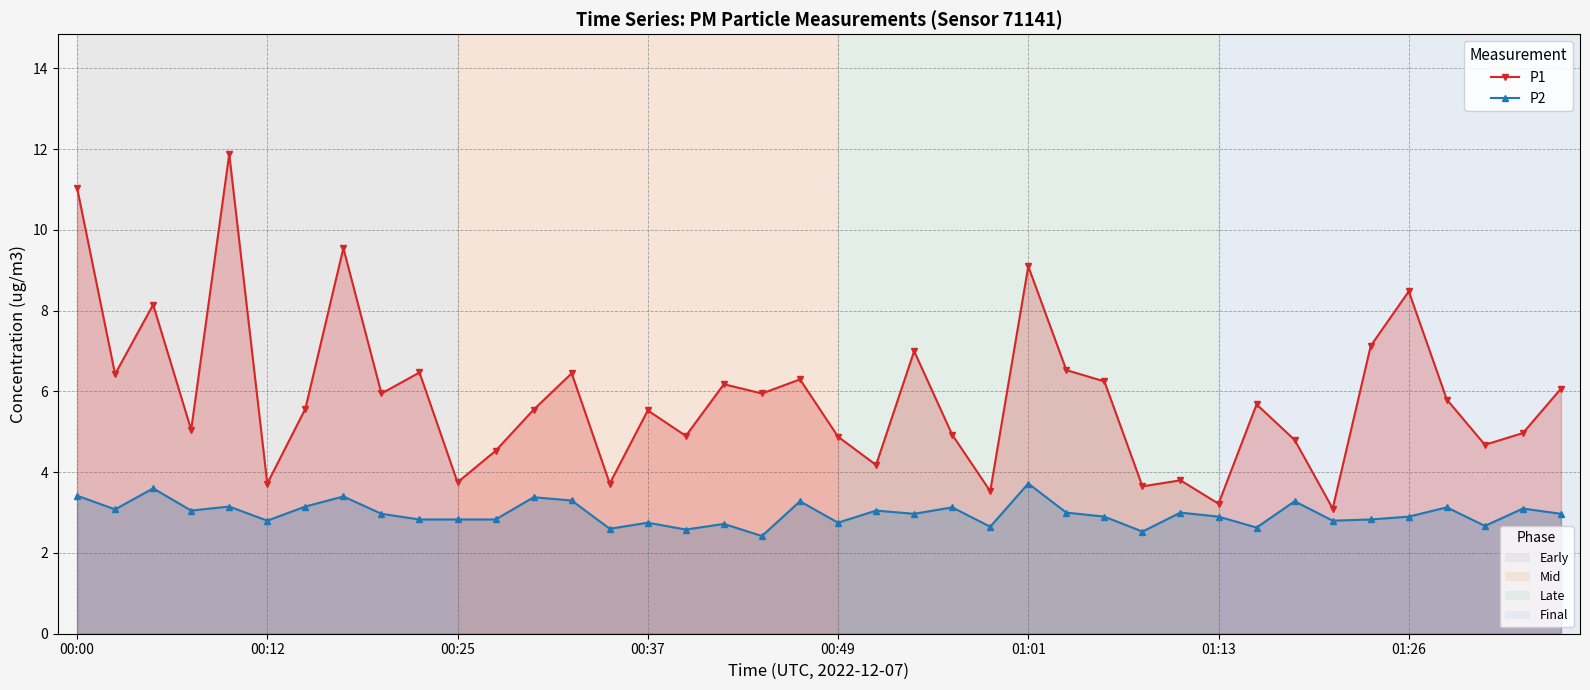

True or false: P2 has a value of 1.1 at 14.

False